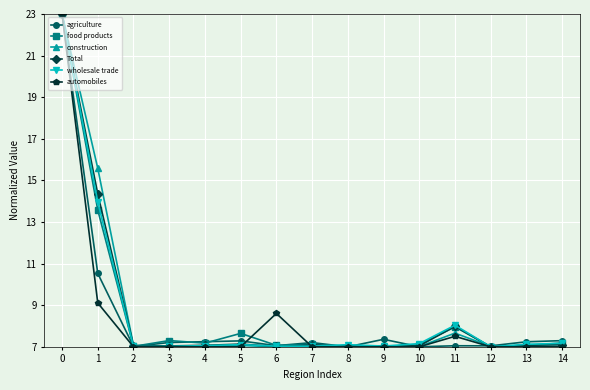

What is the highest value of the construction series?

23.0